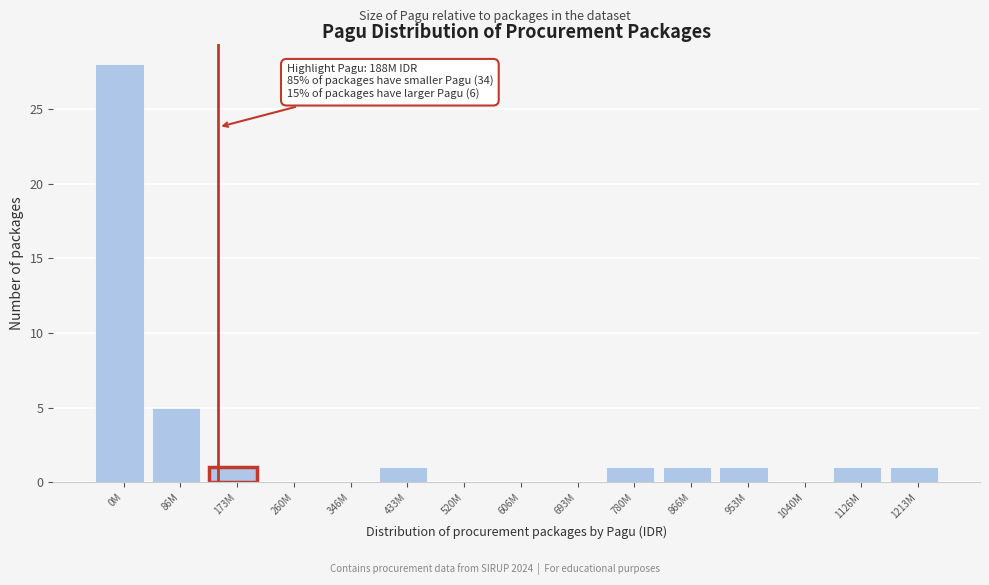

Reading right to left, extract all data points from this chart.

1213M=1	1126M=1	1040M=0	953M=1	866M=1	780M=1	693M=0	606M=0	520M=0	433M=1	346M=0	260M=0	173M=1	86M=5	0M=28